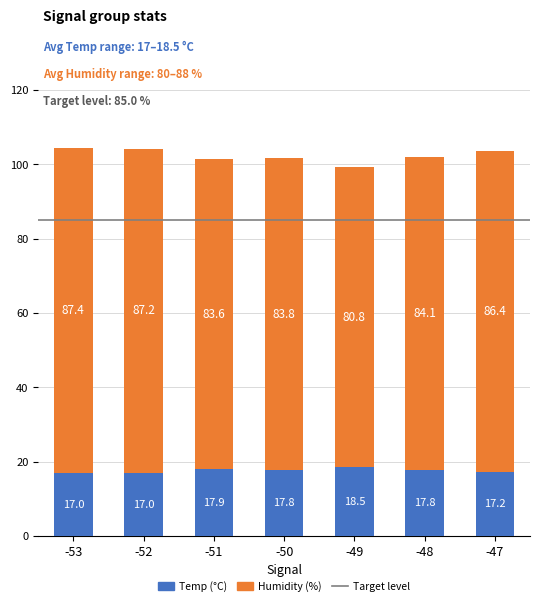

How many bars are there in total?

7